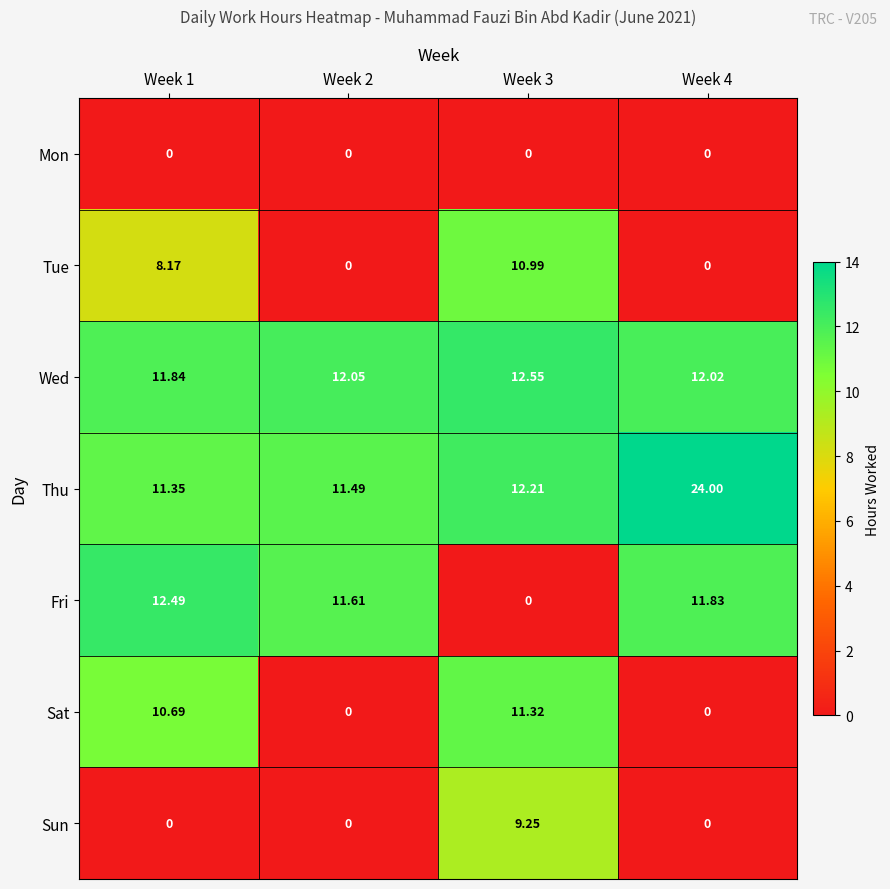

Which series has the widest spread of values?

Thu